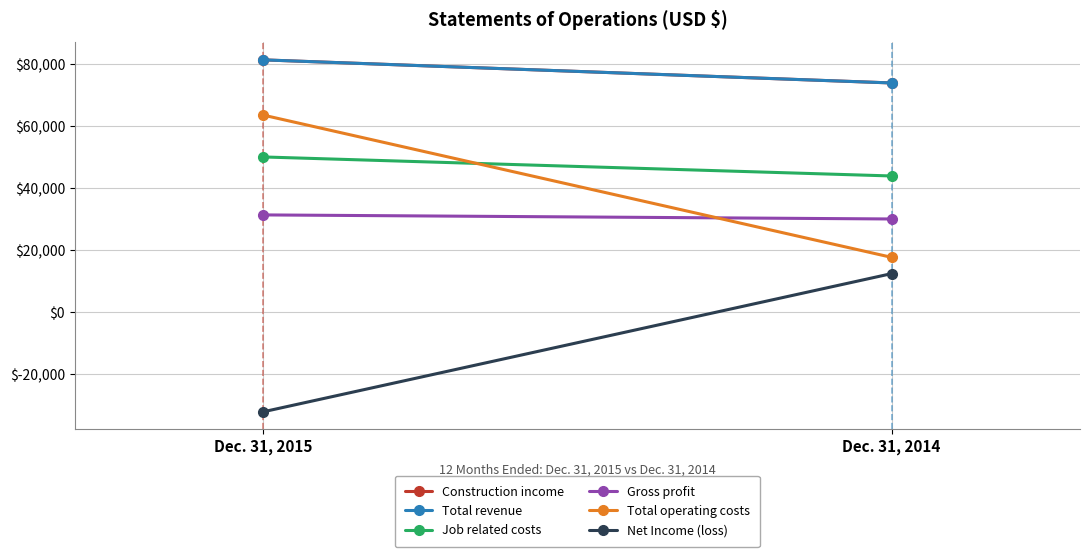

How many lines are shown in the chart?

6